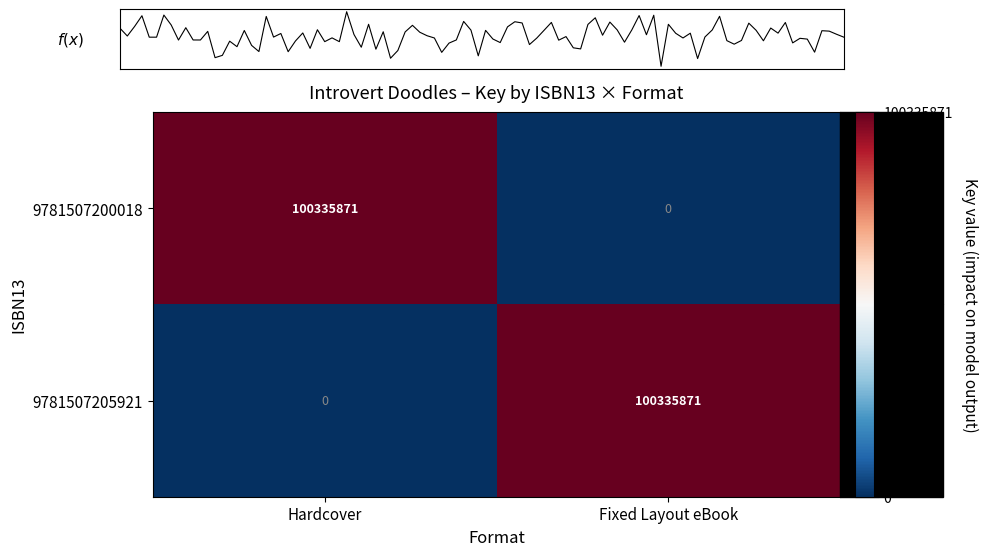

At which category is the sum across all series the highest?

Hardcover